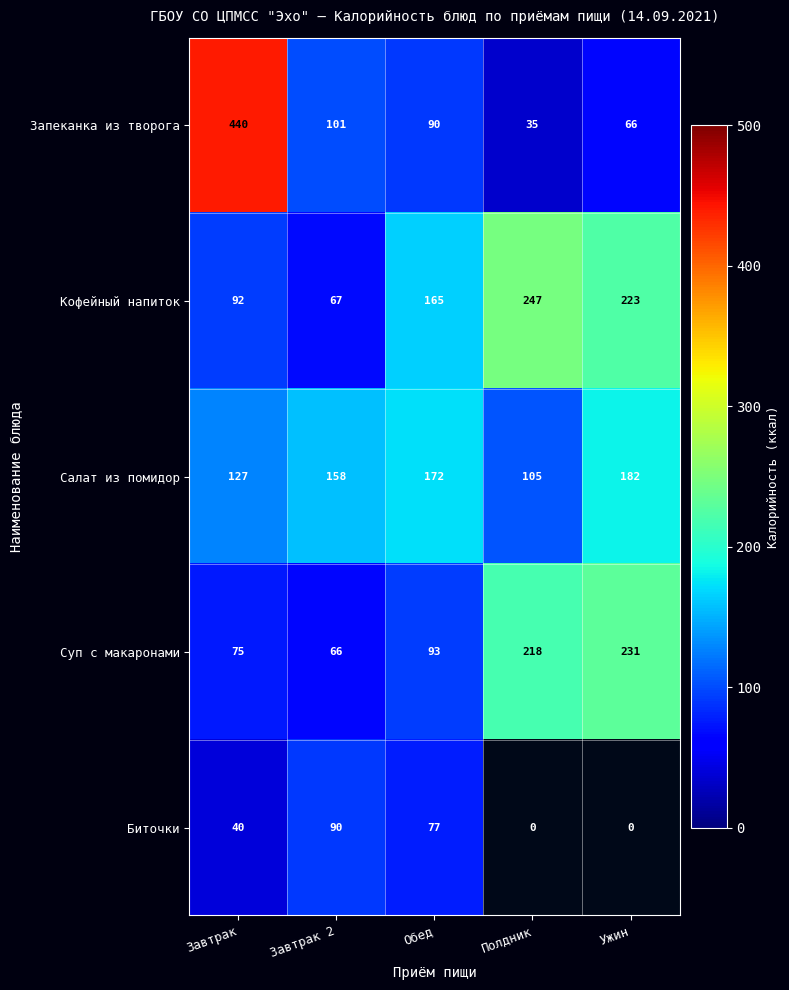

At how many categories does at least one series exceed 361?

1